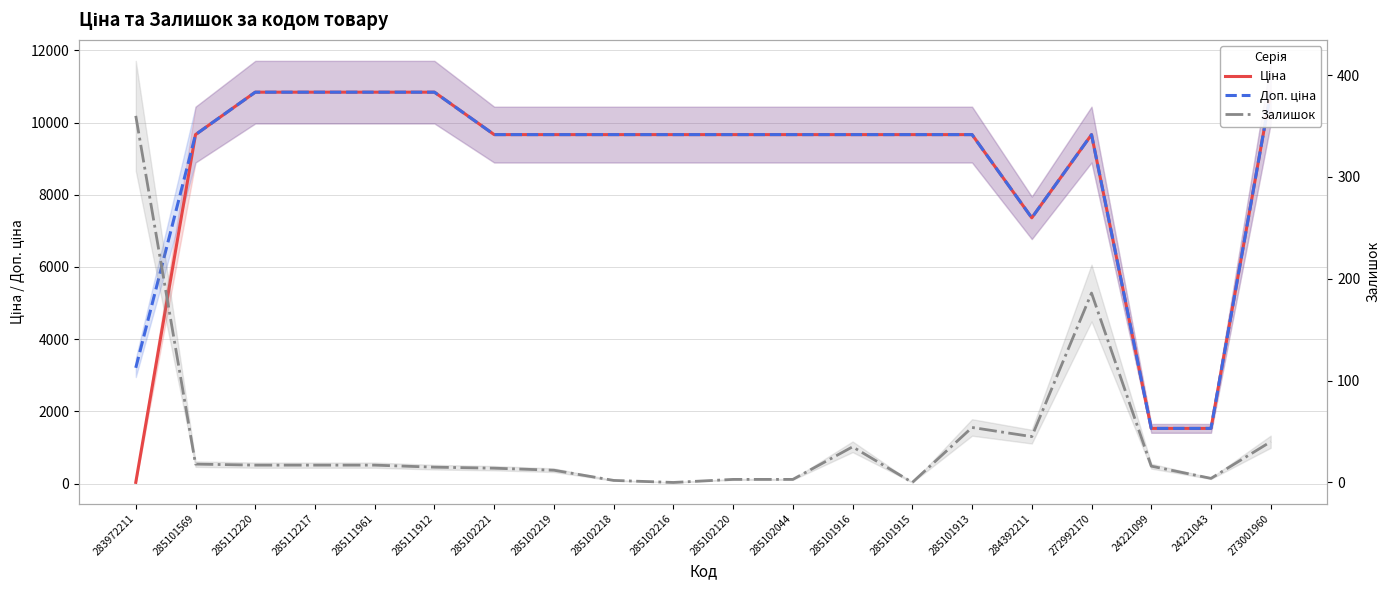

How many interior local valleys does the Залишок series have?

4